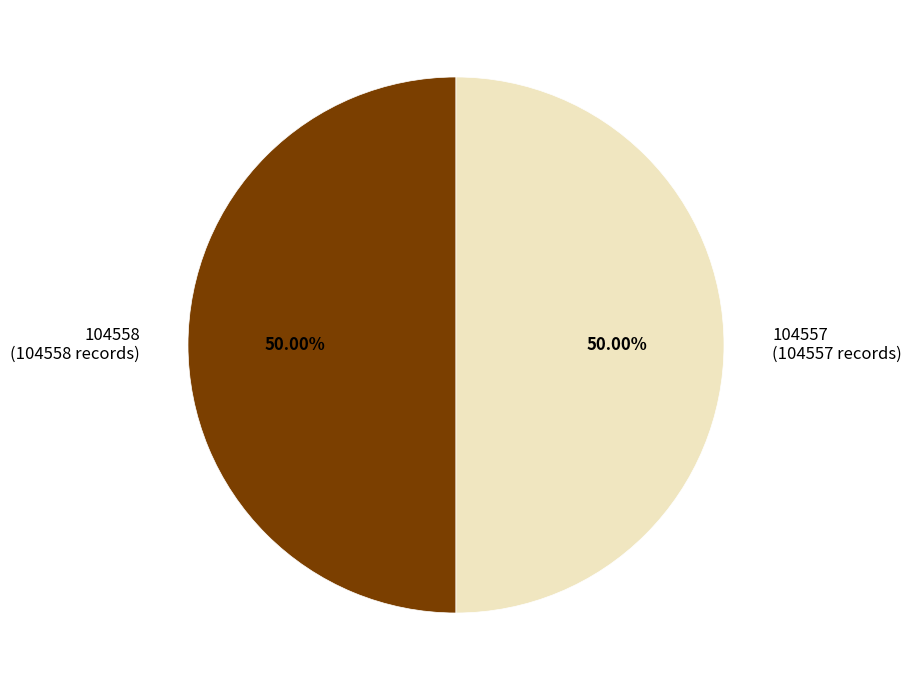

What is the total percentage of 104557 and 104558?

100.0%